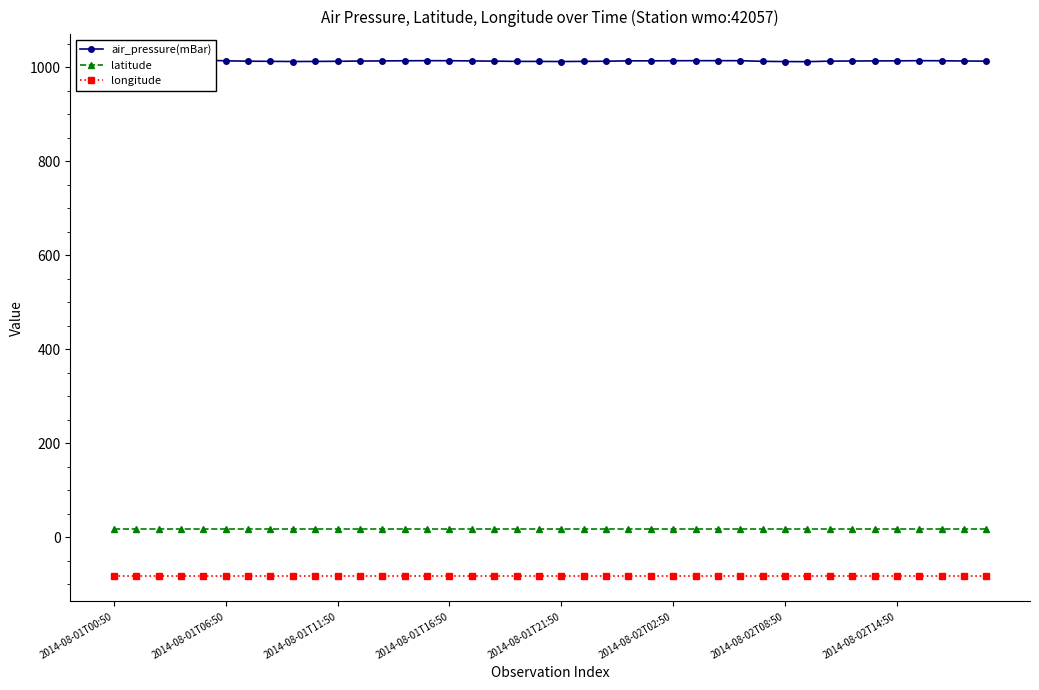

Is the value of latitude at 2014-08-02T08:50 greater than the value of longitude at 2014-08-01T00:50?

Yes